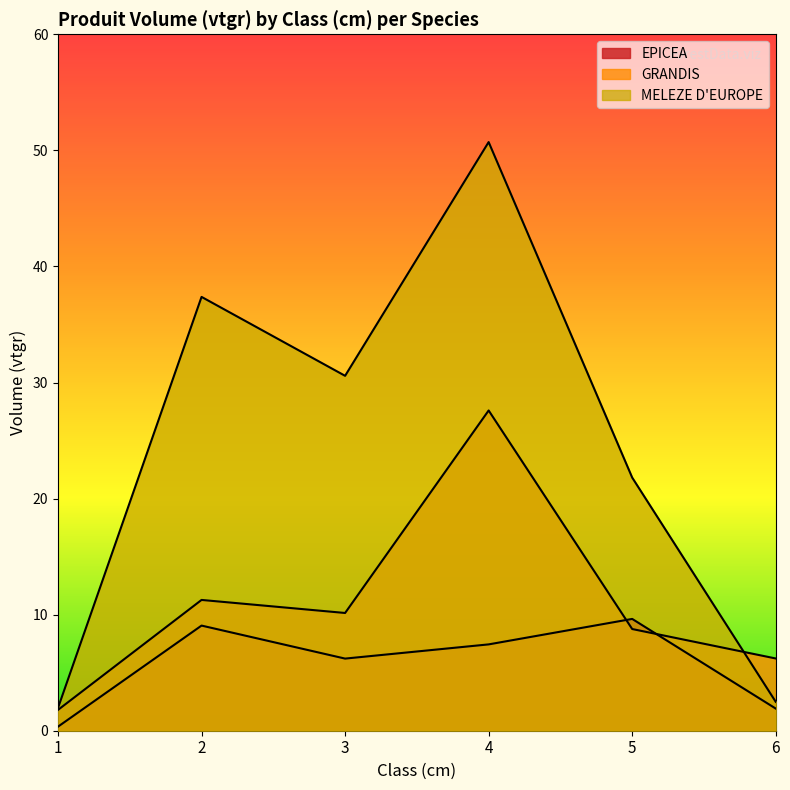

Reading right to left, list all the values displayed in this chart.

EPICEA: 6=1.9	5=9.6	4=7.4	3=6.2	2=9.1	1=0.3
GRANDIS: 6=6.2	5=8.8	4=27.6	3=10.1	2=11.3	1=1.8
MELEZE D'EUROPE: 6=2.5	5=21.8	4=50.7	3=30.6	2=37.4	1=2.0